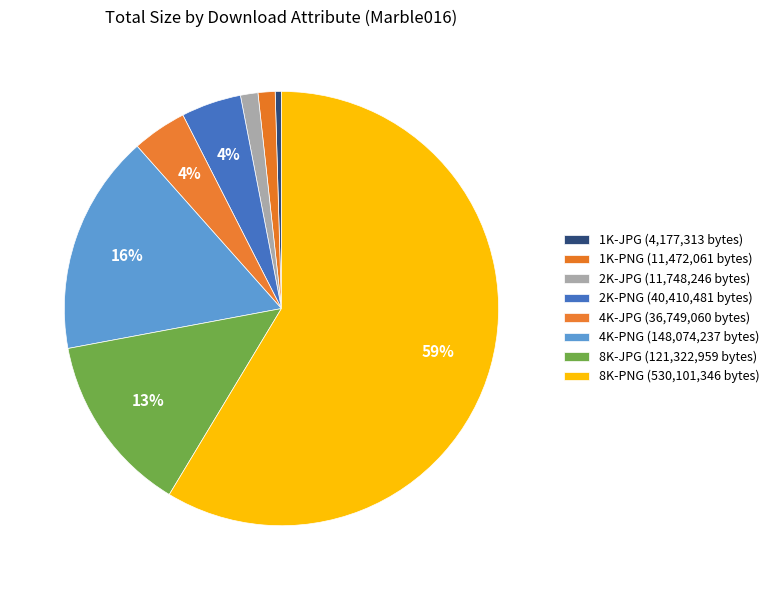

How many slices are in this pie chart?

8